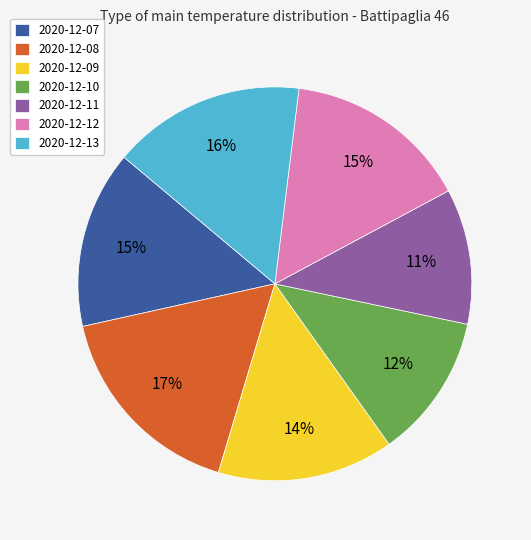

How many slices are in this pie chart?

7